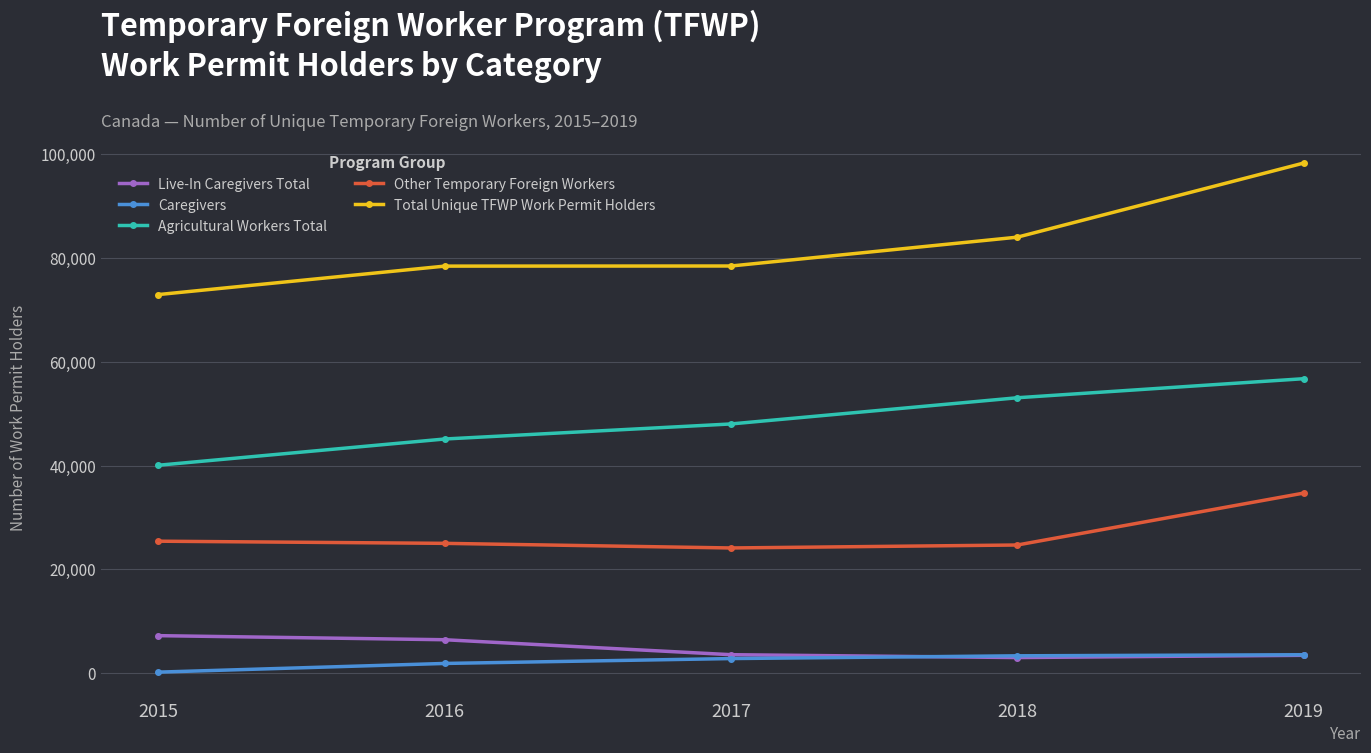

The value of Live-In Caregivers Total at 2019 is 3466. True or false?

True